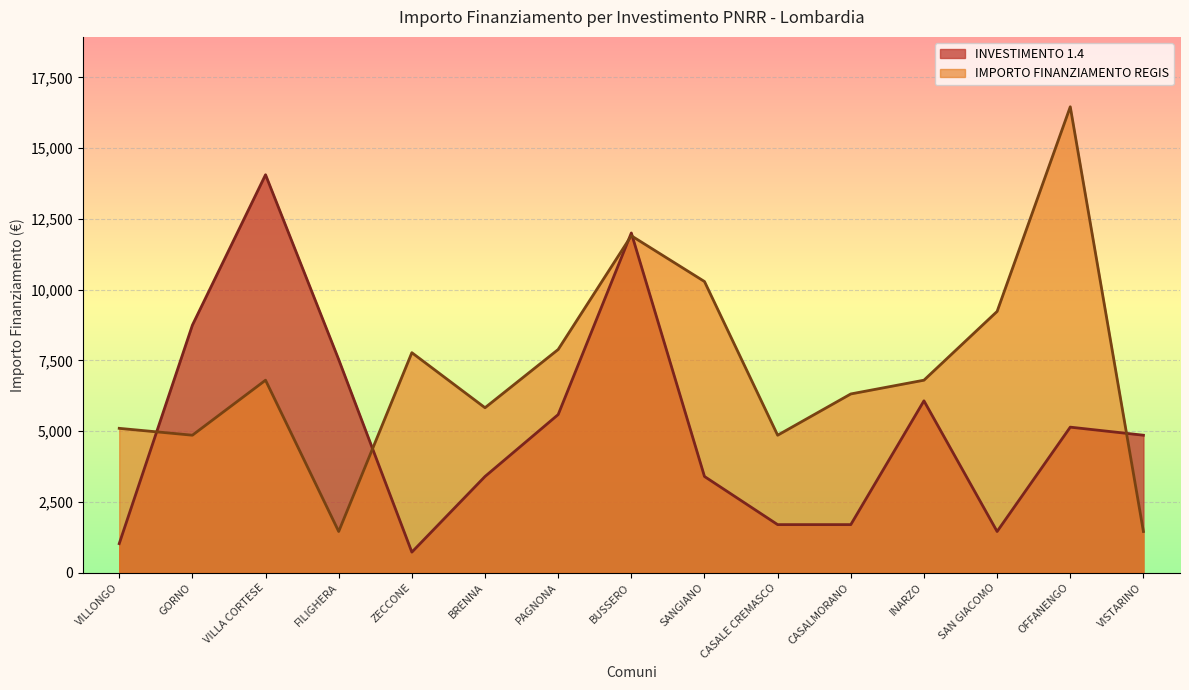

Does the chart display data point markers on the line(s)?

No